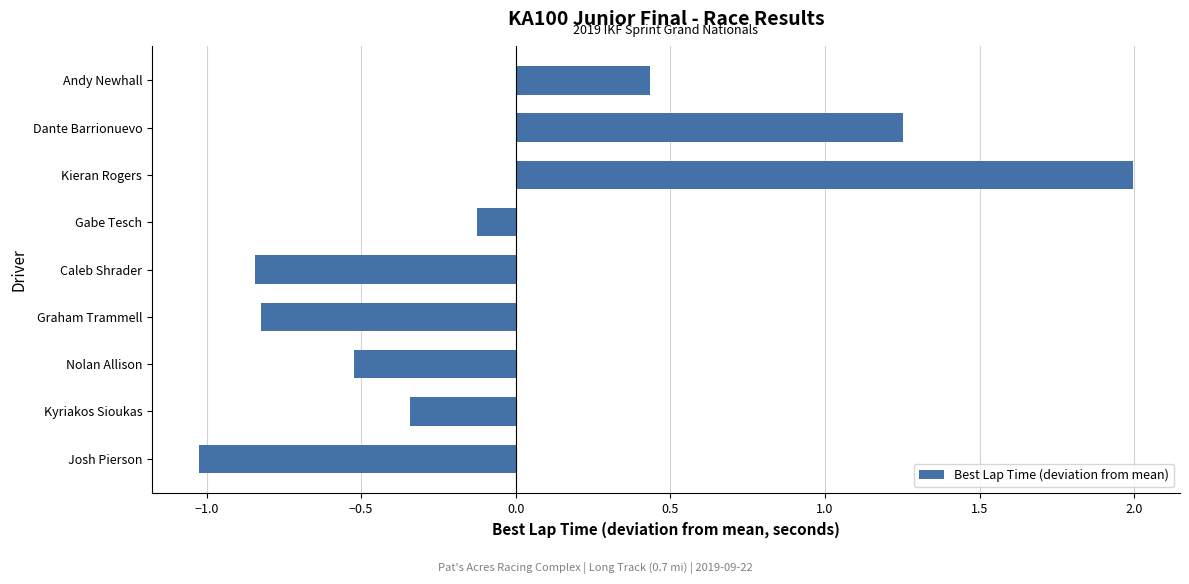

How many data points are less than 0?

6